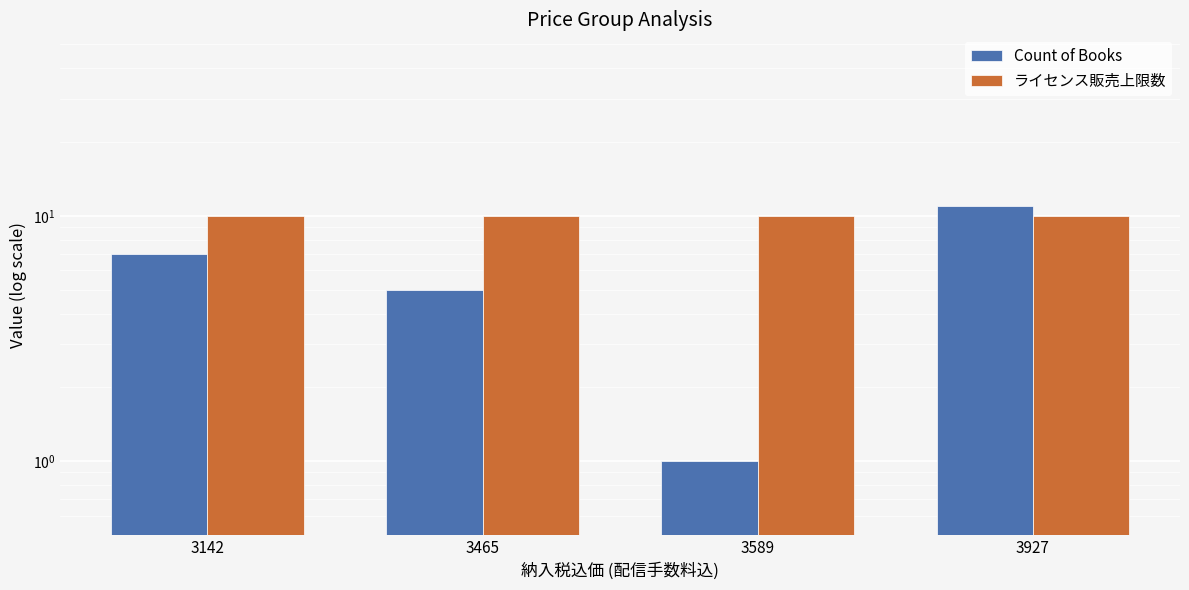

At how many categories does at least one series exceed 4?

4